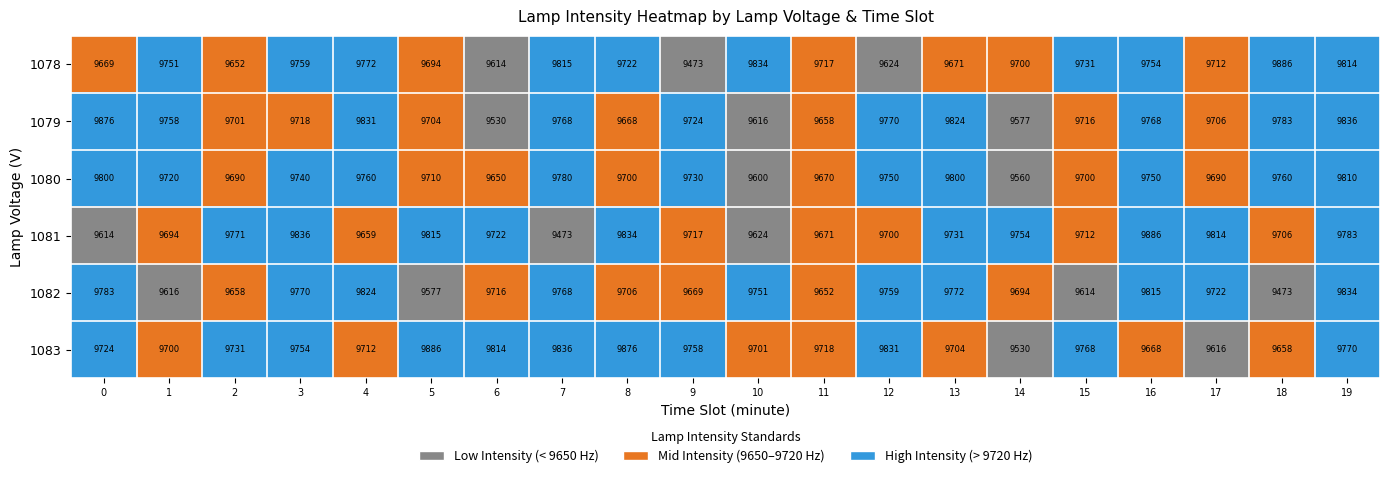

The 1081 series shows 9783 at 19. True or false?

True